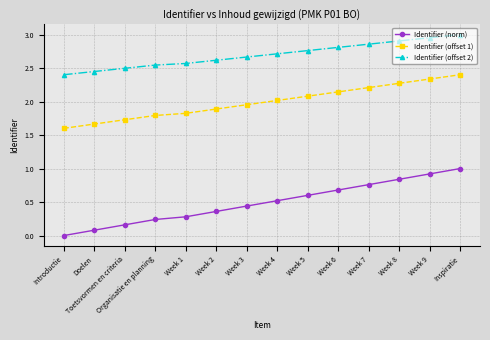

Between Week 3 and Week 6, which series saw the biggest shift?

Identifier (norm)